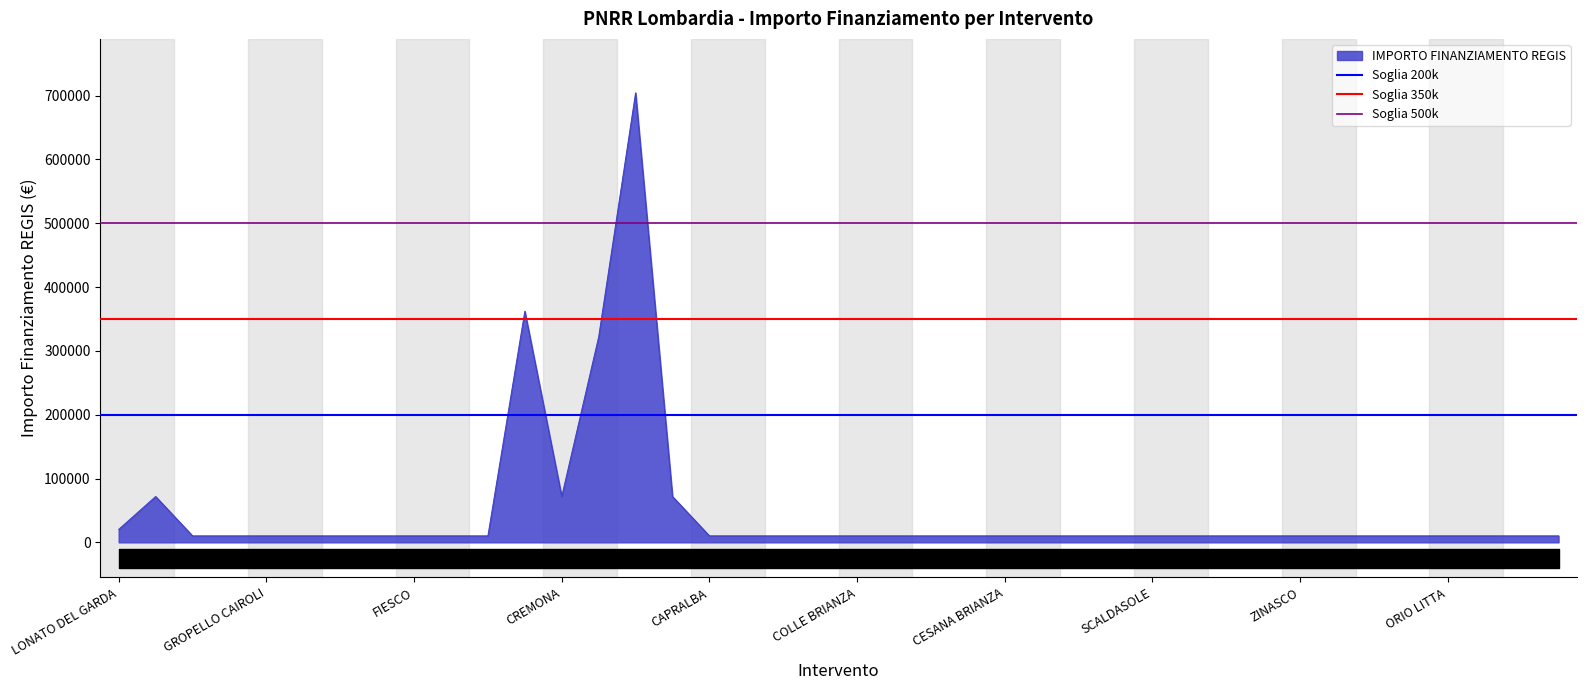

What is the maximum value for IMPORTO FINANZIAMENTO REGIS?

704421.9